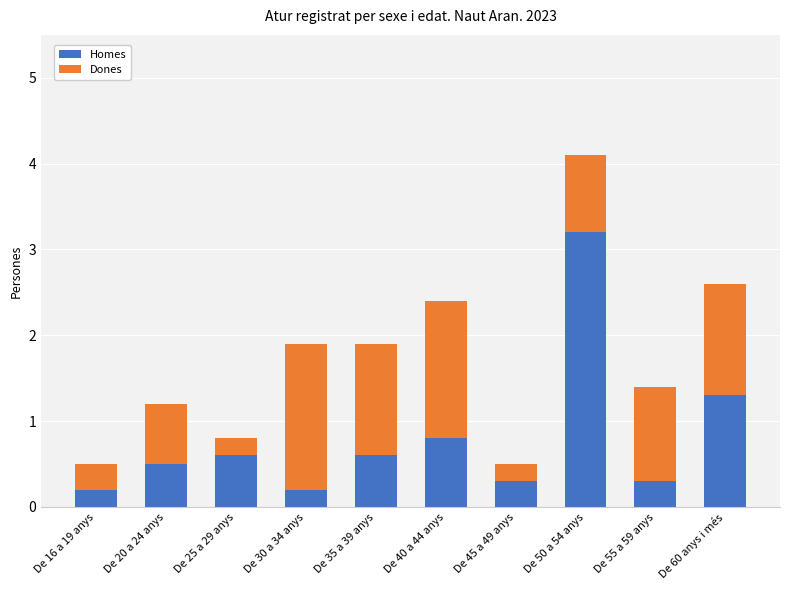

What is the sum of all Homes values?

8.0